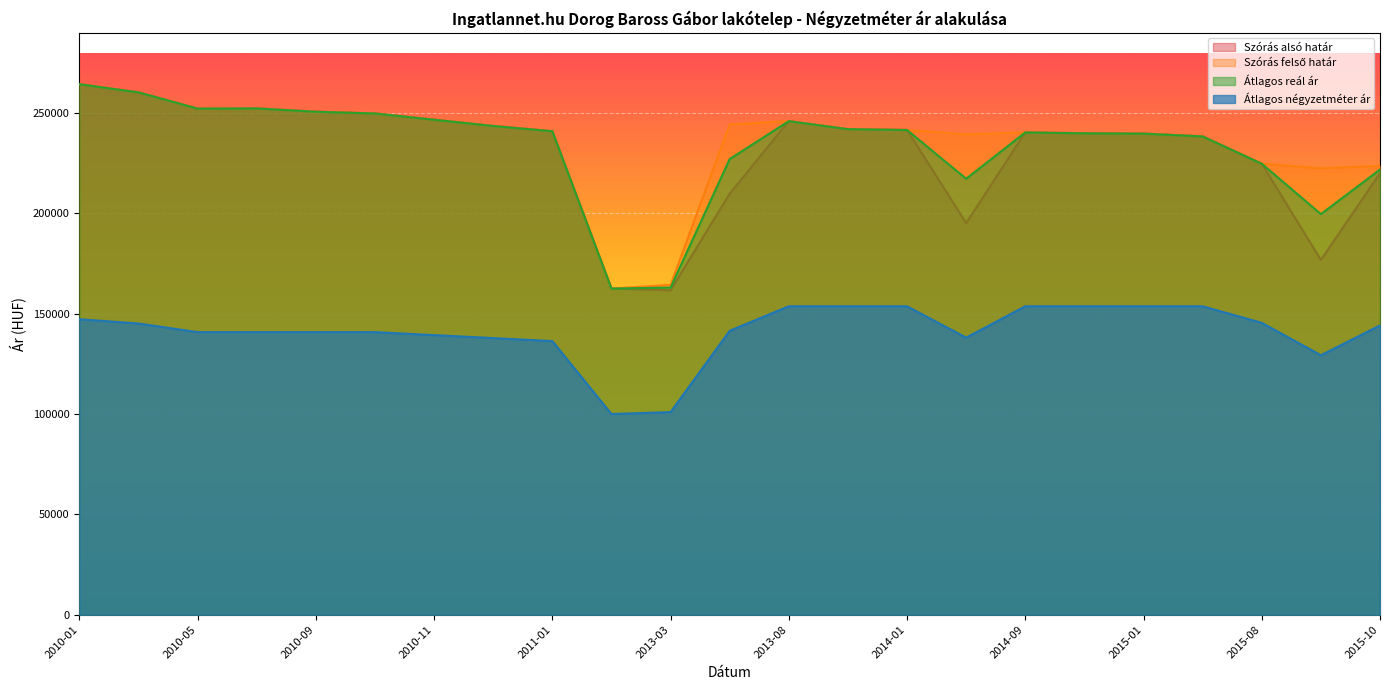

Is it true that Átlagos négyzetméter ár equals 137847 at 2010-12?

True